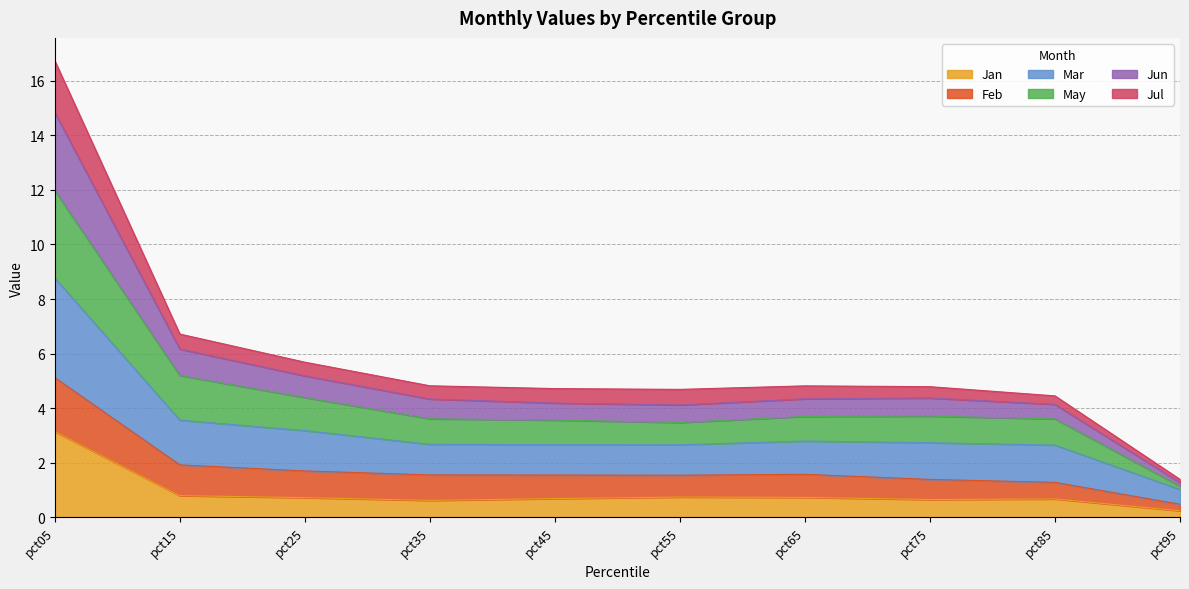

What is the highest value of the Jan series?

3.1